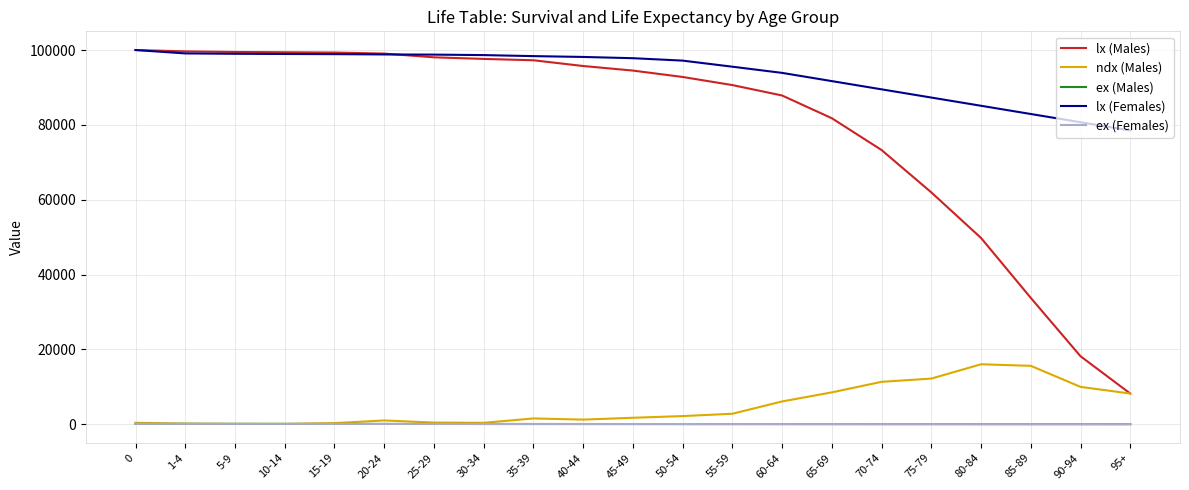

True or false: lx (Males) and ex (Males) cross at least once.

False